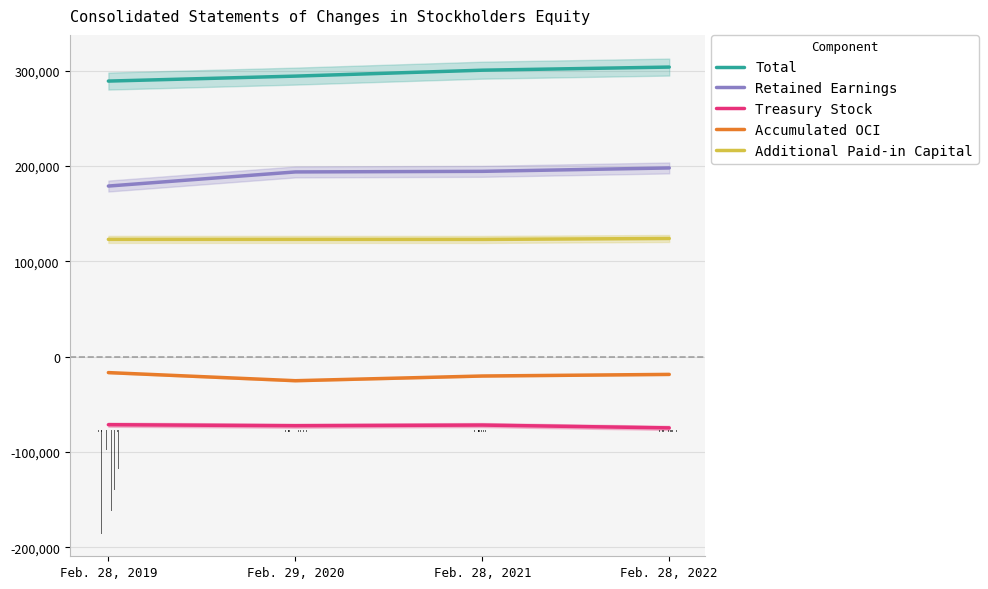

True or false: Additional Paid-in Capital and Total intersect in this chart.

False